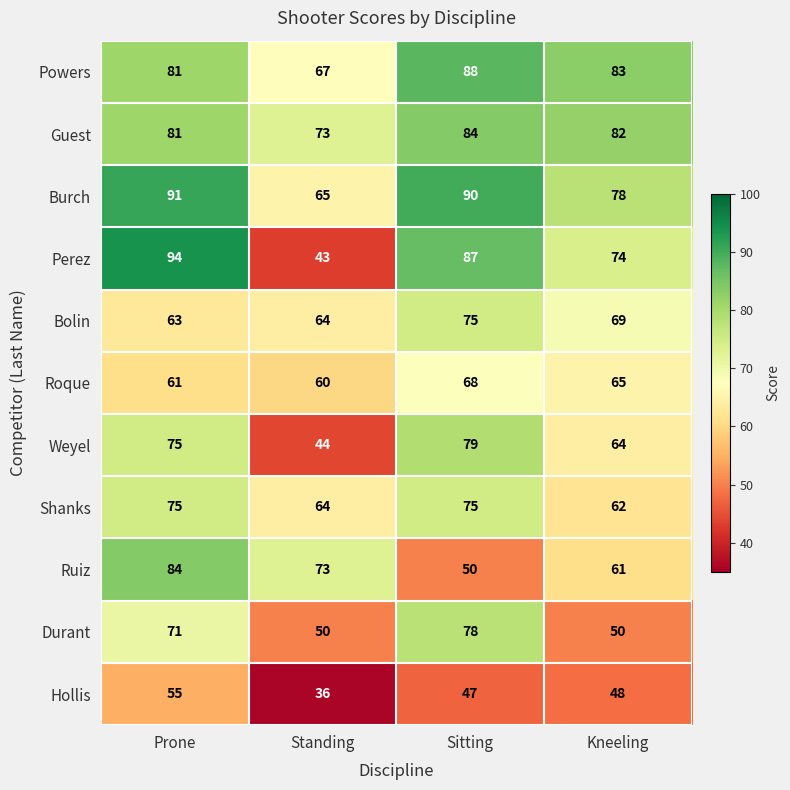

What is the sum of the Guest values at Sitting and Standing?

157